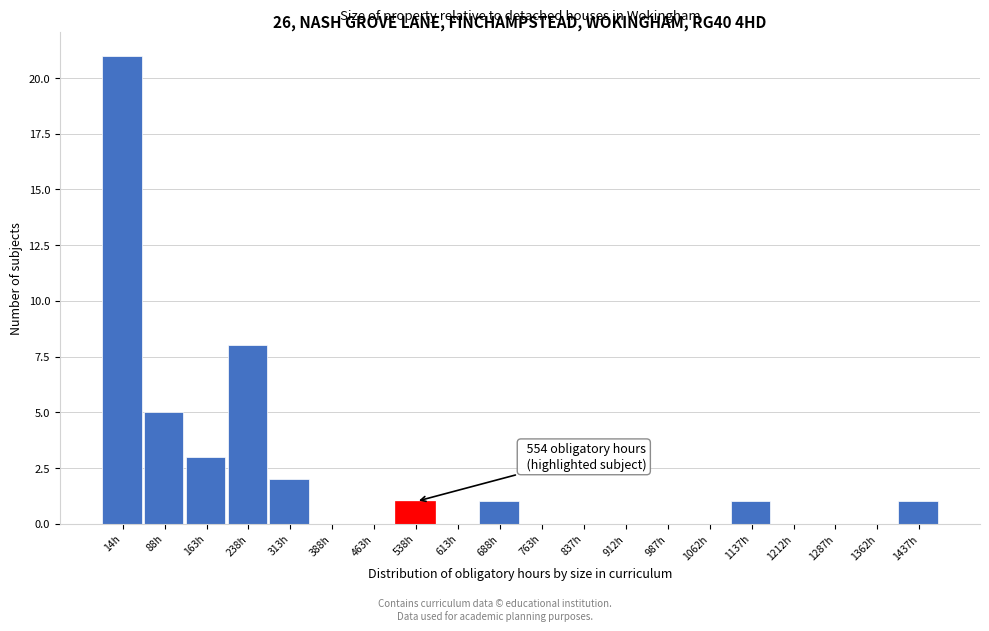

Reading left to right, transcribe all the data shown in this chart.

14h=21	88h=5	163h=3	238h=8	313h=2	388h=0	463h=0	538h=1	613h=0	688h=1	763h=0	837h=0	912h=0	987h=0	1062h=0	1137h=1	1212h=0	1287h=0	1362h=0	1437h=1